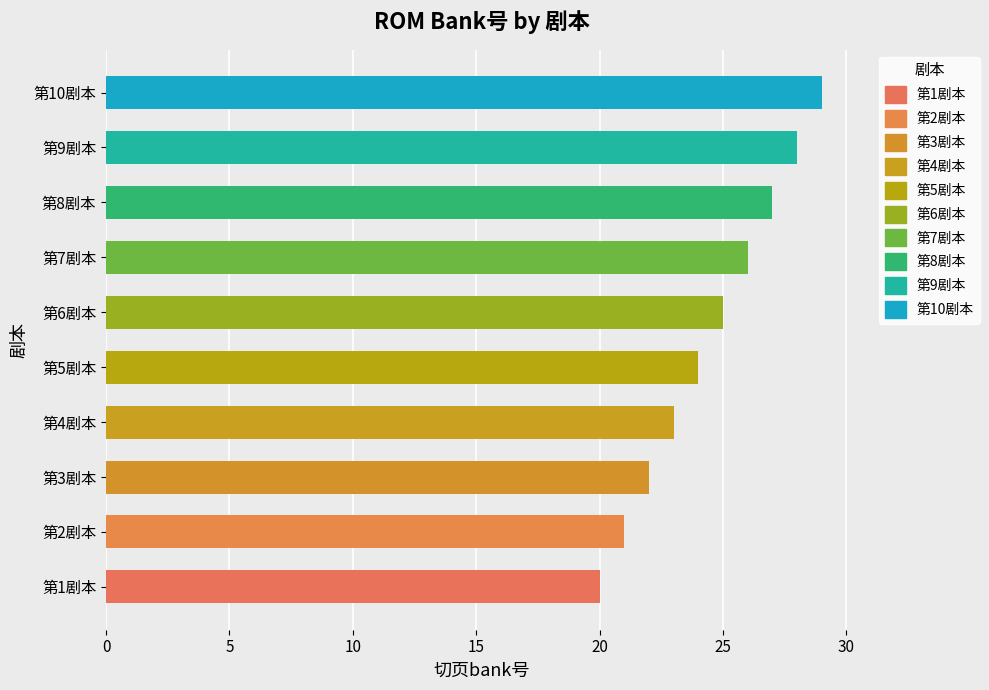

True or false: the data shows 9 at 第5剧本.

False